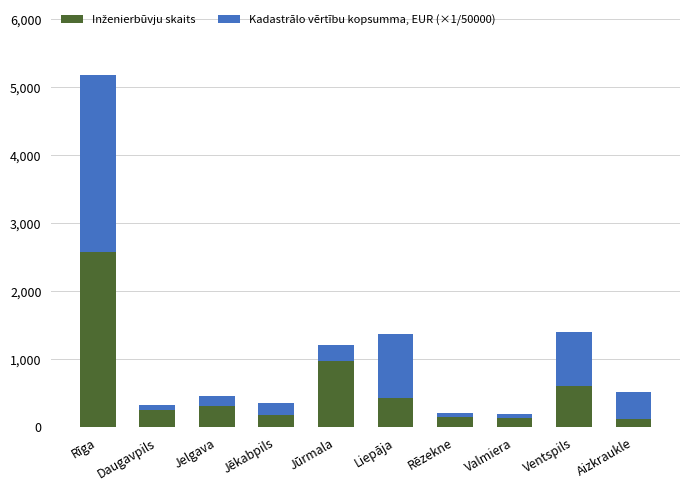

At which category is the sum across all series the highest?

Rīga